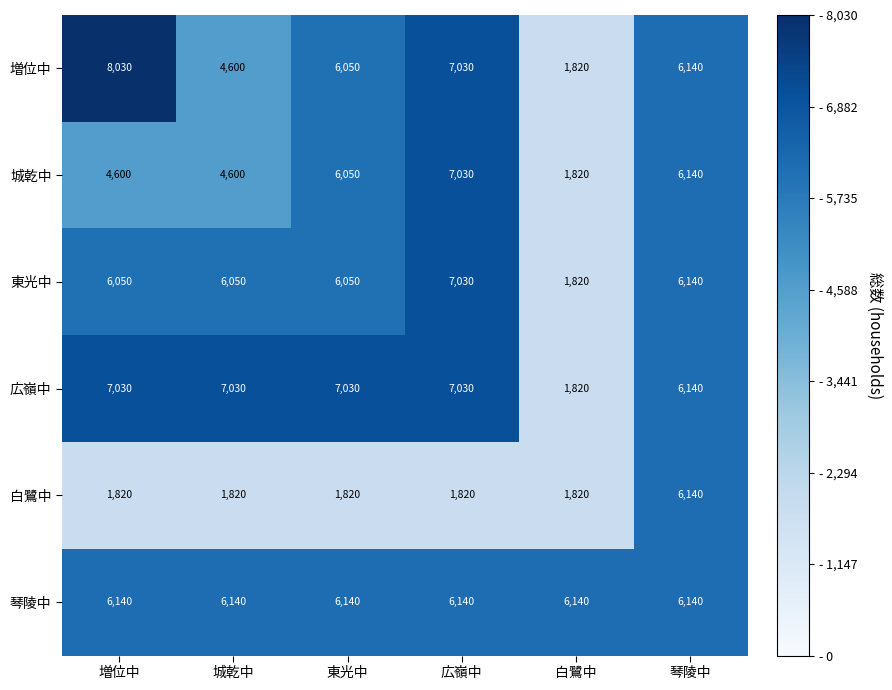

Rank the series at 増位中 from lowest to highest value.

白鷺中, 城乾中, 東光中, 琴陵中, 広嶺中, 増位中